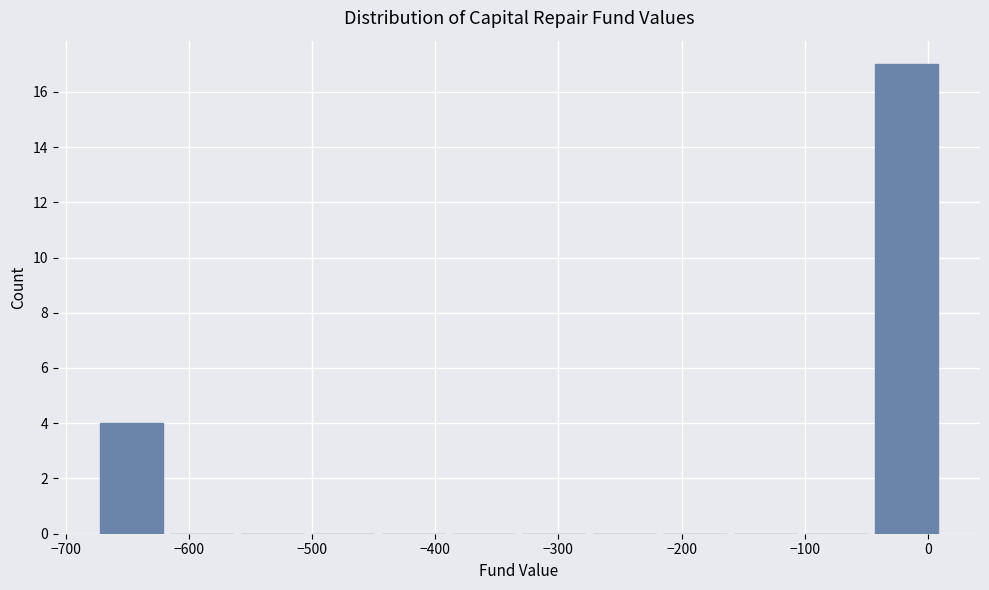

What is the height of the bar covering -50 to 10 on the x-axis? Neither the bar edges nor the heights are printed on the chart, so give them approximately, as read against the axes.

17